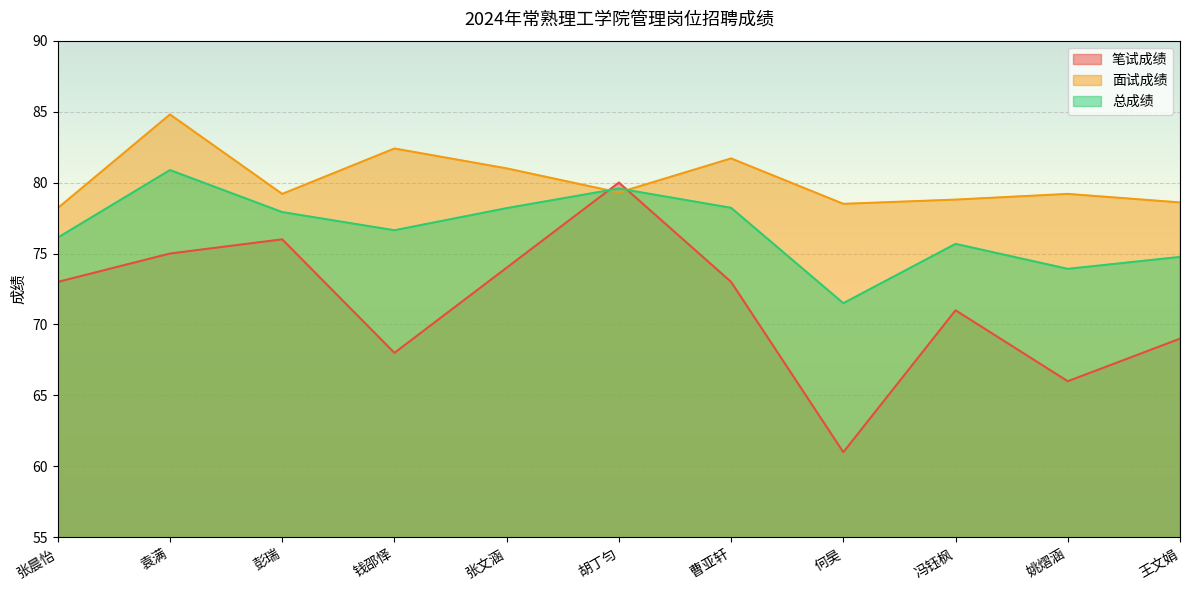

At how many categories does at least one series exceed 74?

11